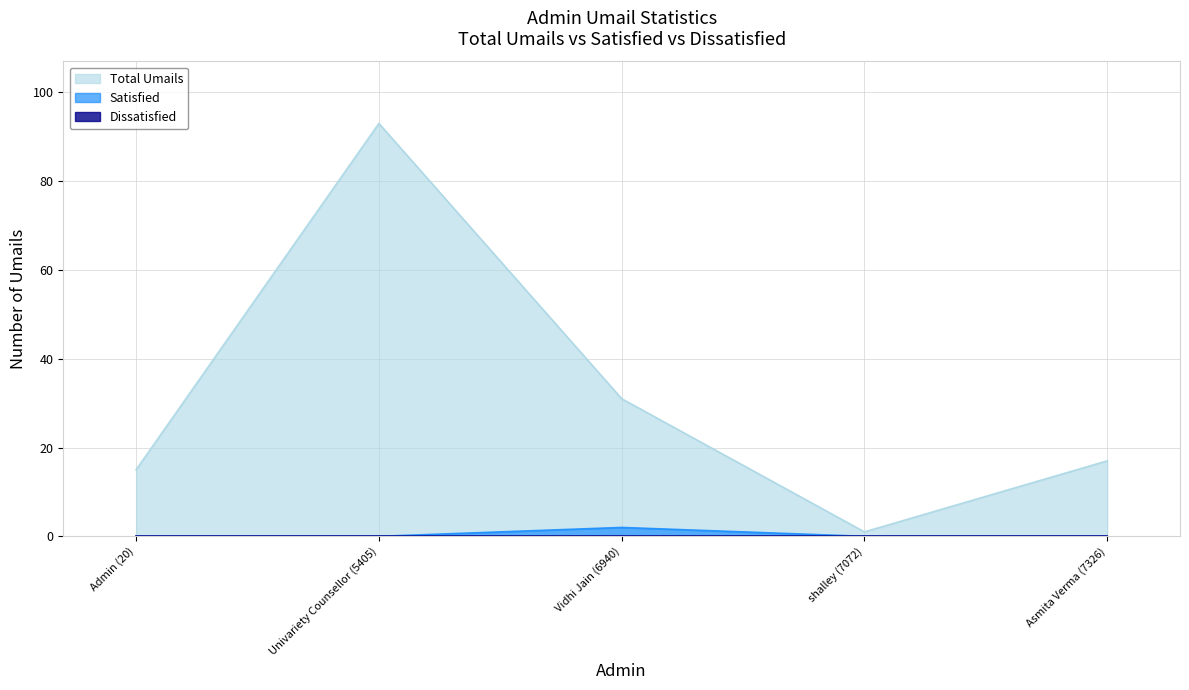

Which category has the lowest value across all series?

Admin (20)